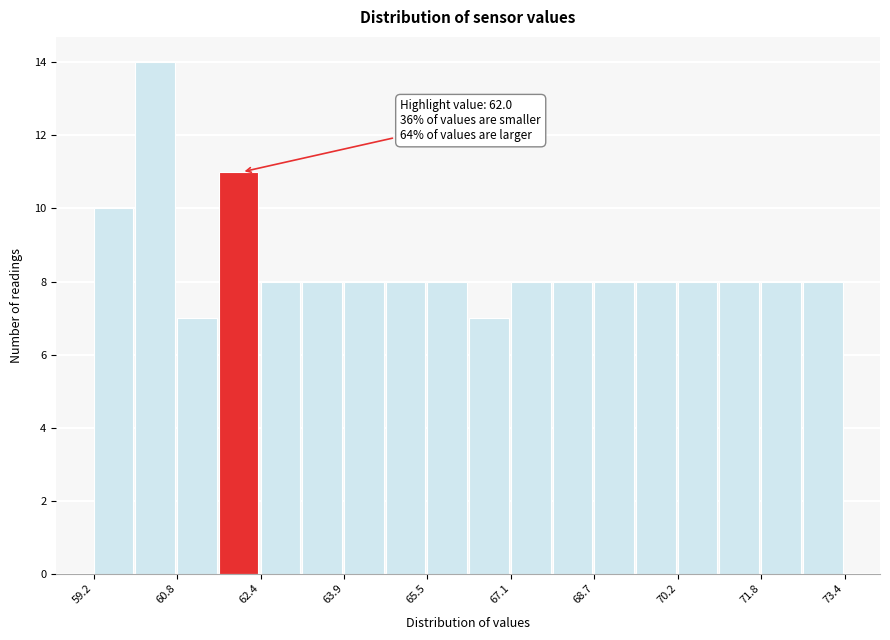

Read against the x-axis, roughly where is the centre of the tallest bar?

60.4